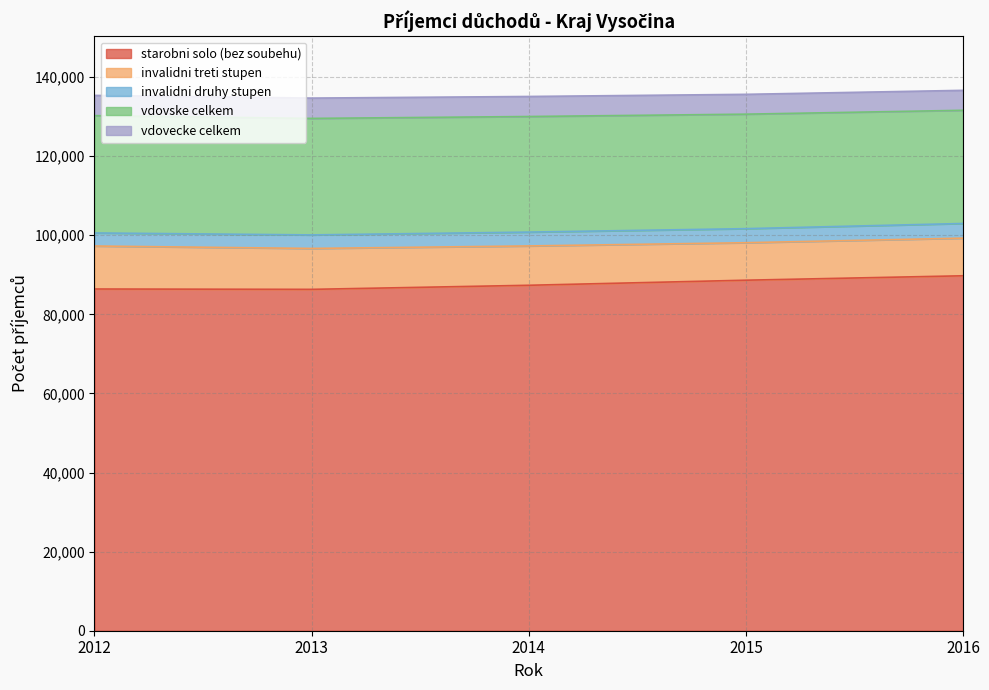

True or false: vdovske celkem has more than 0 points higher than both neighbors.

False